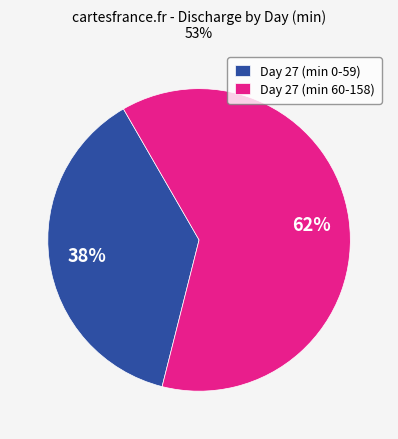

To the nearest percent, what percentage of the pie is Day 27 (min 60-158)?

62%